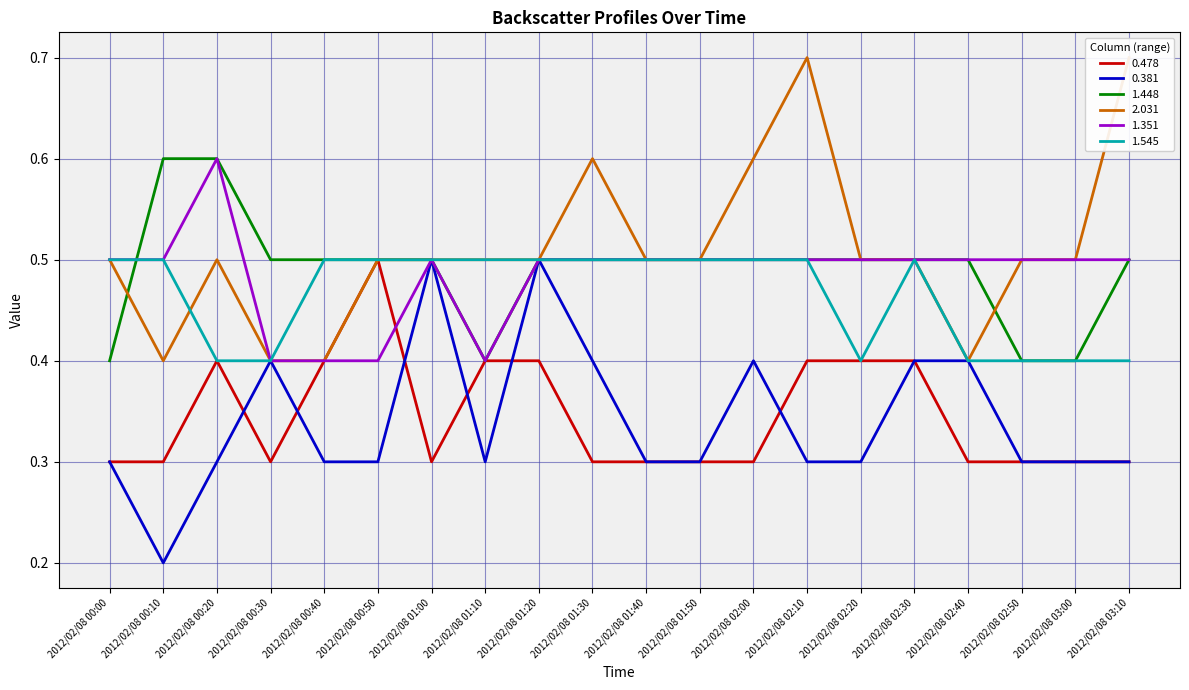

Reading left to right, what are all the values shown in this chart?

0.478: 2012/02/08 00:00=0.3	2012/02/08 00:10=0.3	2012/02/08 00:20=0.4	2012/02/08 00:30=0.3	2012/02/08 00:40=0.4	2012/02/08 00:50=0.5	2012/02/08 01:00=0.3	2012/02/08 01:10=0.4	2012/02/08 01:20=0.4	2012/02/08 01:30=0.3	2012/02/08 01:40=0.3	2012/02/08 01:50=0.3	2012/02/08 02:00=0.3	2012/02/08 02:10=0.4	2012/02/08 02:20=0.4	2012/02/08 02:30=0.4	2012/02/08 02:40=0.3	2012/02/08 02:50=0.3	2012/02/08 03:00=0.3	2012/02/08 03:10=0.3
0.381: 2012/02/08 00:00=0.3	2012/02/08 00:10=0.2	2012/02/08 00:20=0.3	2012/02/08 00:30=0.4	2012/02/08 00:40=0.3	2012/02/08 00:50=0.3	2012/02/08 01:00=0.5	2012/02/08 01:10=0.3	2012/02/08 01:20=0.5	2012/02/08 01:30=0.4	2012/02/08 01:40=0.3	2012/02/08 01:50=0.3	2012/02/08 02:00=0.4	2012/02/08 02:10=0.3	2012/02/08 02:20=0.3	2012/02/08 02:30=0.4	2012/02/08 02:40=0.4	2012/02/08 02:50=0.3	2012/02/08 03:00=0.3	2012/02/08 03:10=0.3
1.448: 2012/02/08 00:00=0.4	2012/02/08 00:10=0.6	2012/02/08 00:20=0.6	2012/02/08 00:30=0.5	2012/02/08 00:40=0.5	2012/02/08 00:50=0.5	2012/02/08 01:00=0.5	2012/02/08 01:10=0.4	2012/02/08 01:20=0.5	2012/02/08 01:30=0.5	2012/02/08 01:40=0.5	2012/02/08 01:50=0.5	2012/02/08 02:00=0.5	2012/02/08 02:10=0.5	2012/02/08 02:20=0.5	2012/02/08 02:30=0.5	2012/02/08 02:40=0.5	2012/02/08 02:50=0.4	2012/02/08 03:00=0.4	2012/02/08 03:10=0.5
2.031: 2012/02/08 00:00=0.5	2012/02/08 00:10=0.4	2012/02/08 00:20=0.5	2012/02/08 00:30=0.4	2012/02/08 00:40=0.4	2012/02/08 00:50=0.5	2012/02/08 01:00=0.5	2012/02/08 01:10=0.5	2012/02/08 01:20=0.5	2012/02/08 01:30=0.6	2012/02/08 01:40=0.5	2012/02/08 01:50=0.5	2012/02/08 02:00=0.6	2012/02/08 02:10=0.7	2012/02/08 02:20=0.5	2012/02/08 02:30=0.5	2012/02/08 02:40=0.4	2012/02/08 02:50=0.5	2012/02/08 03:00=0.5	2012/02/08 03:10=0.7
1.351: 2012/02/08 00:00=0.5	2012/02/08 00:10=0.5	2012/02/08 00:20=0.6	2012/02/08 00:30=0.4	2012/02/08 00:40=0.4	2012/02/08 00:50=0.4	2012/02/08 01:00=0.5	2012/02/08 01:10=0.4	2012/02/08 01:20=0.5	2012/02/08 01:30=0.5	2012/02/08 01:40=0.5	2012/02/08 01:50=0.5	2012/02/08 02:00=0.5	2012/02/08 02:10=0.5	2012/02/08 02:20=0.5	2012/02/08 02:30=0.5	2012/02/08 02:40=0.5	2012/02/08 02:50=0.5	2012/02/08 03:00=0.5	2012/02/08 03:10=0.5
1.545: 2012/02/08 00:00=0.5	2012/02/08 00:10=0.5	2012/02/08 00:20=0.4	2012/02/08 00:30=0.4	2012/02/08 00:40=0.5	2012/02/08 00:50=0.5	2012/02/08 01:00=0.5	2012/02/08 01:10=0.5	2012/02/08 01:20=0.5	2012/02/08 01:30=0.5	2012/02/08 01:40=0.5	2012/02/08 01:50=0.5	2012/02/08 02:00=0.5	2012/02/08 02:10=0.5	2012/02/08 02:20=0.4	2012/02/08 02:30=0.5	2012/02/08 02:40=0.4	2012/02/08 02:50=0.4	2012/02/08 03:00=0.4	2012/02/08 03:10=0.4